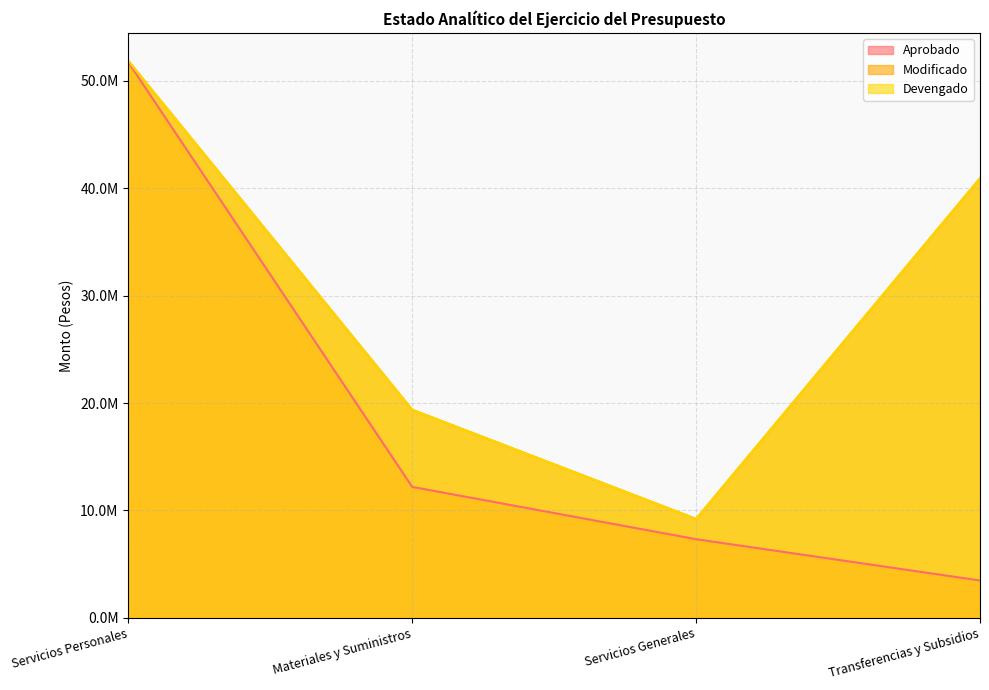

What is the sum of all Aprobado values?

74715069.8